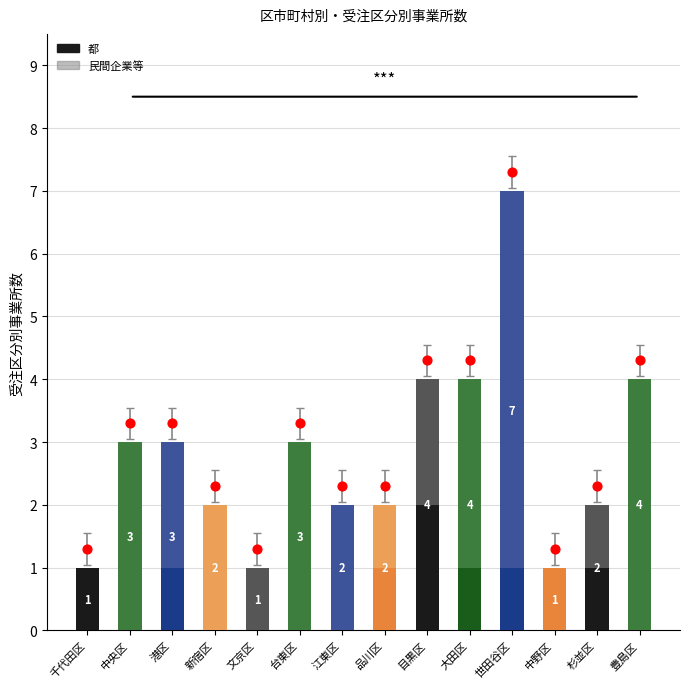

Which series contains the lowest Y value?

民間企業等